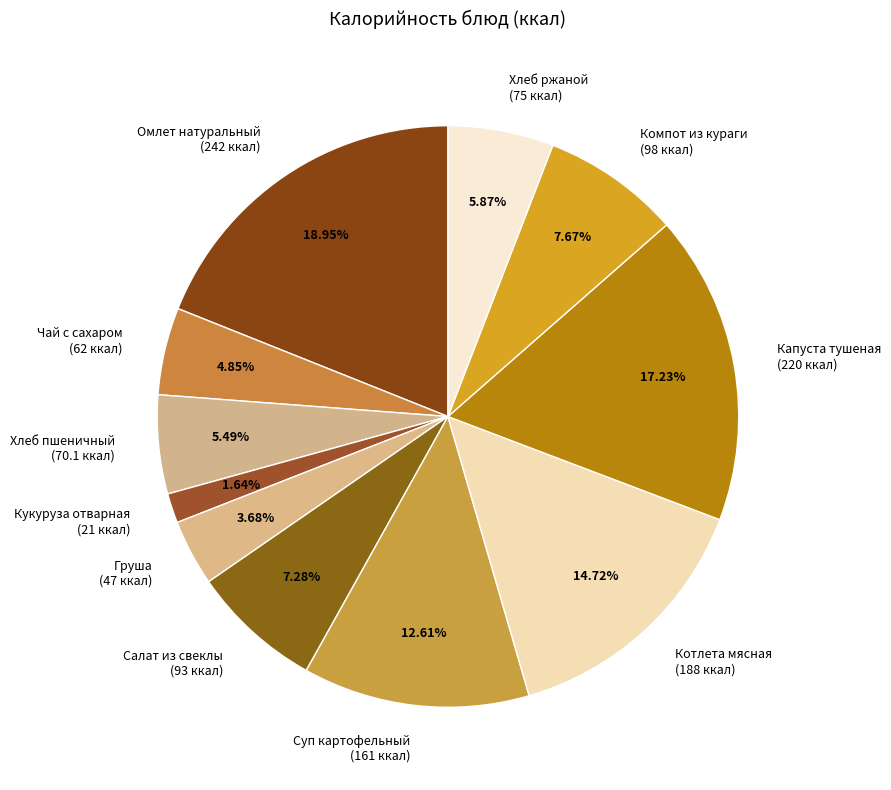

What is the smallest slice in the pie chart?

Кукуруза отварная (21 ккал)